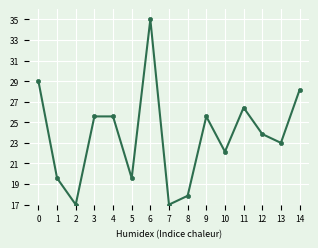

Reading right to left, what are all the values shown in this chart?

28.1	23.0	23.9	26.4	22.1	25.6	17.9	17.0	35.0	19.6	25.6	25.6	17.0	19.6	29.0